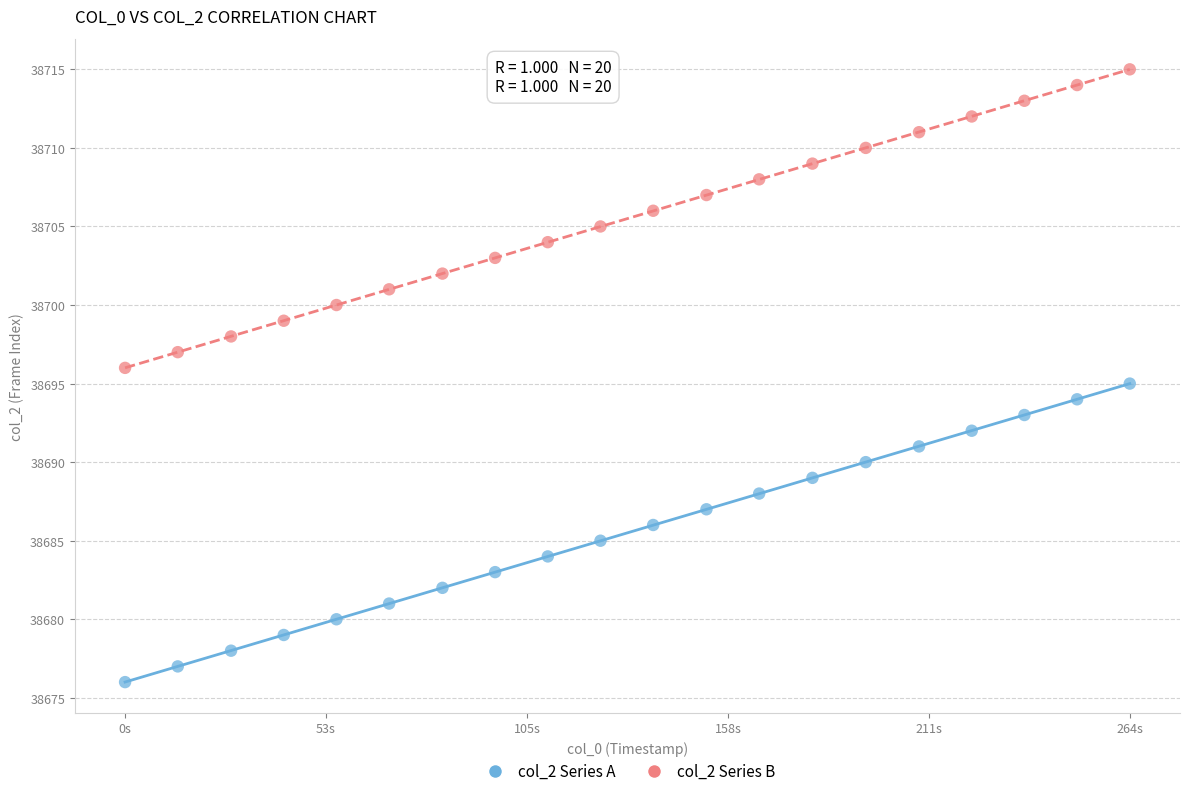

Which series reaches the maximum Y coordinate?

col_2 Series B